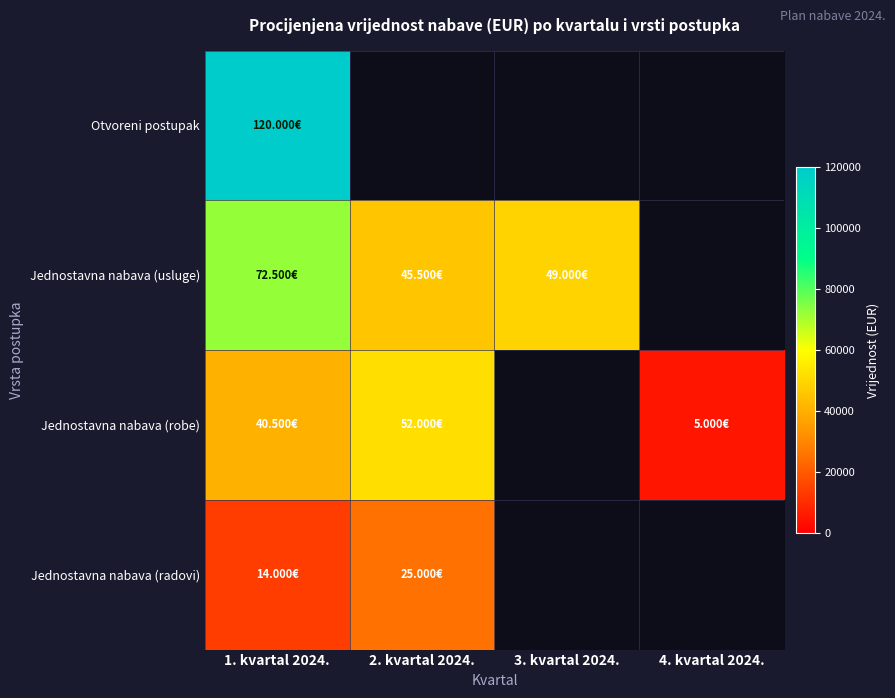

True or false: Jednostavna nabava (radovi) has a value of 25000.0 at 2. kvartal 2024..

True